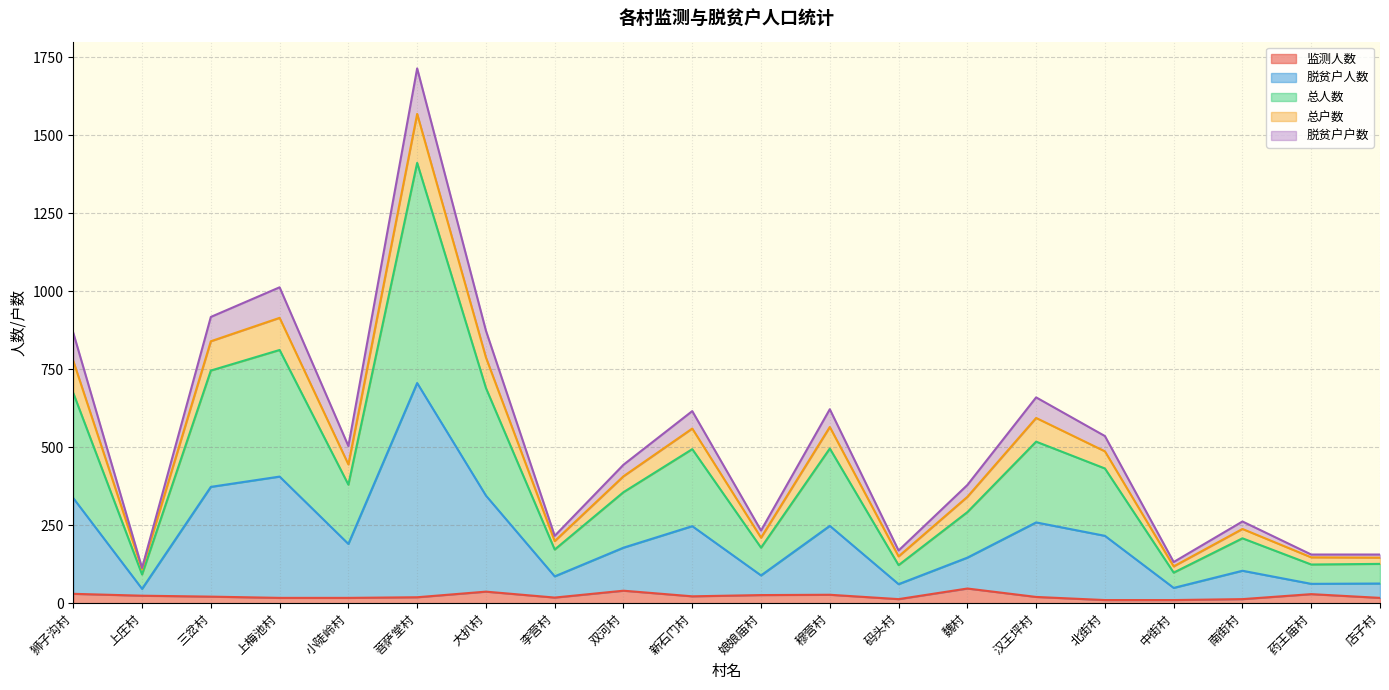

At which category is the sum across all series the highest?

菩萨堂村